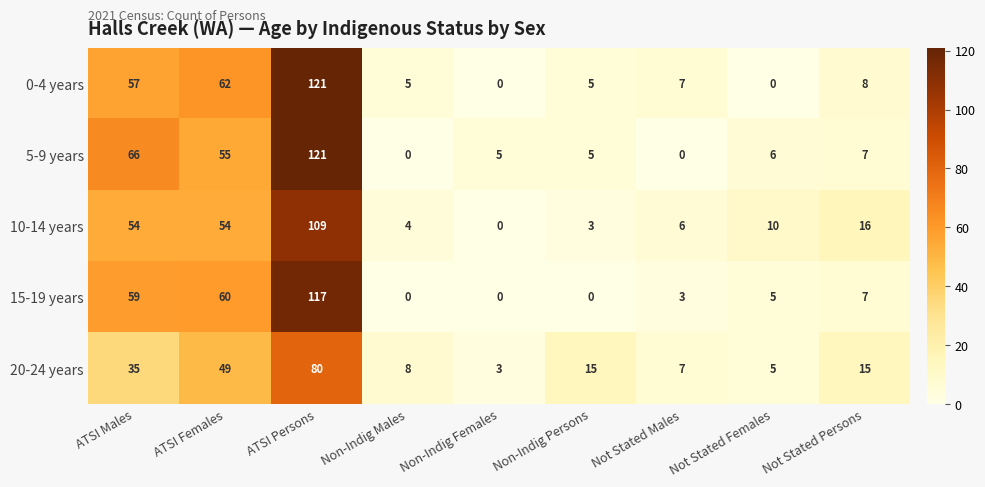

Between ATSI Males and Non-Indig Males, which series saw the biggest shift?

5-9 years